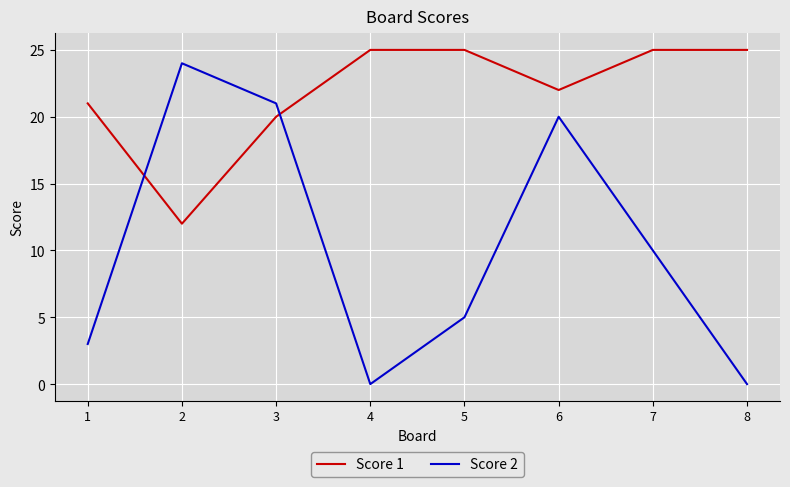

Reading right to left, what are all the values shown in this chart?

Score 1: 8=25	7=25	6=22	5=25	4=25	3=20	2=12	1=21
Score 2: 8=0	7=10	6=20	5=5	4=0	3=21	2=24	1=3